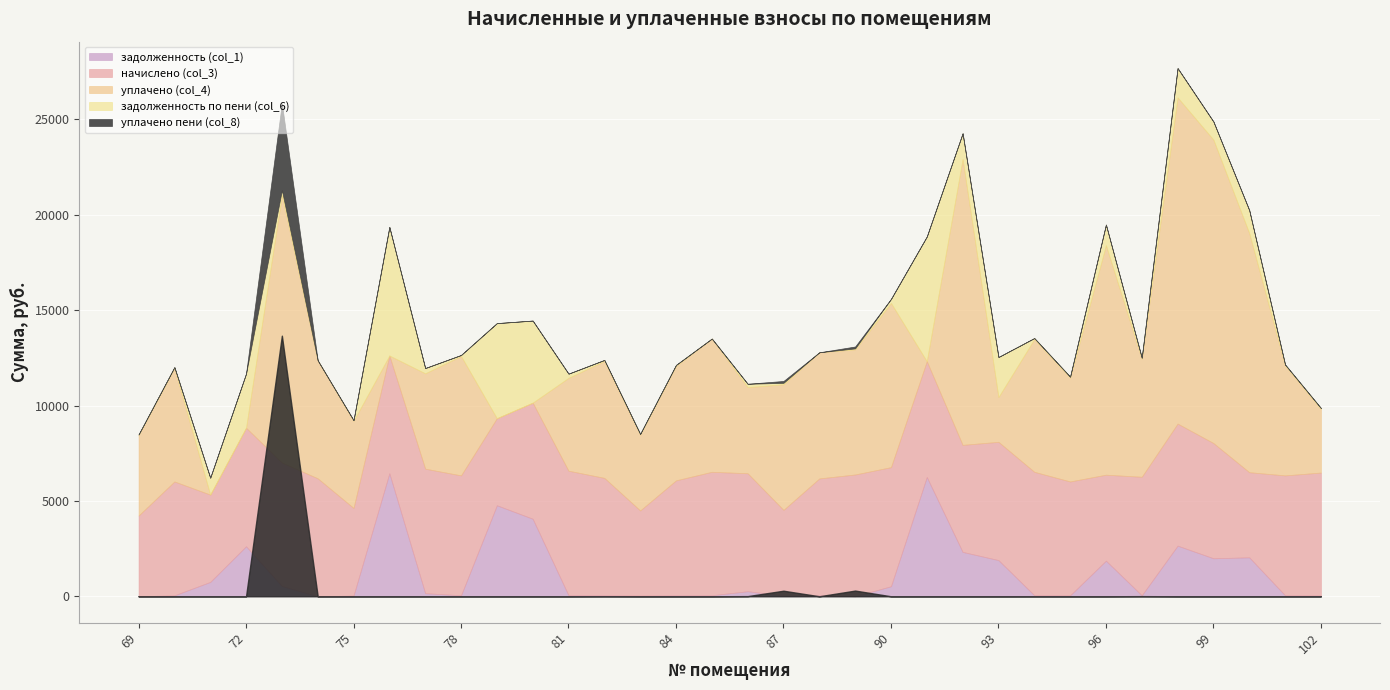

What are all the series names shown in the legend?

задолженность (col_1), начислено (col_3), уплачено (col_4), задолженность по пени (col_6), уплачено пени (col_8)